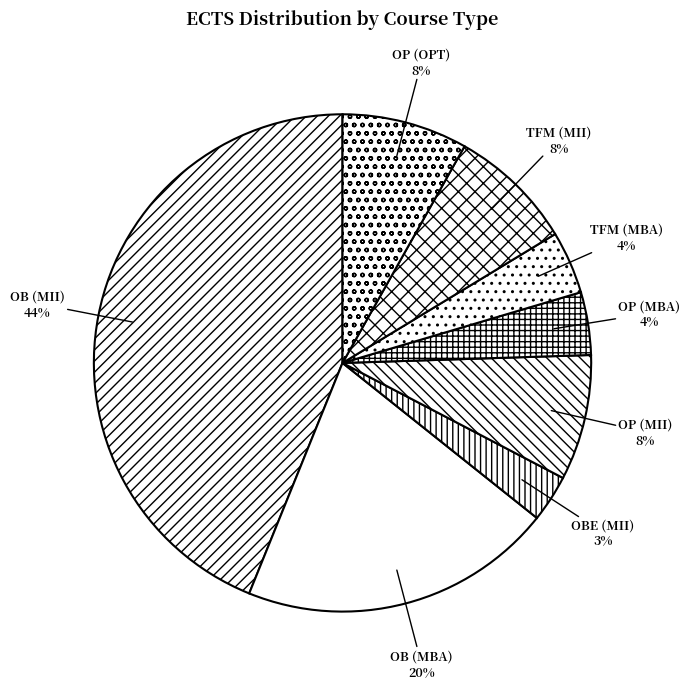

Which category has the smallest portion of the pie?

OBE (MII)